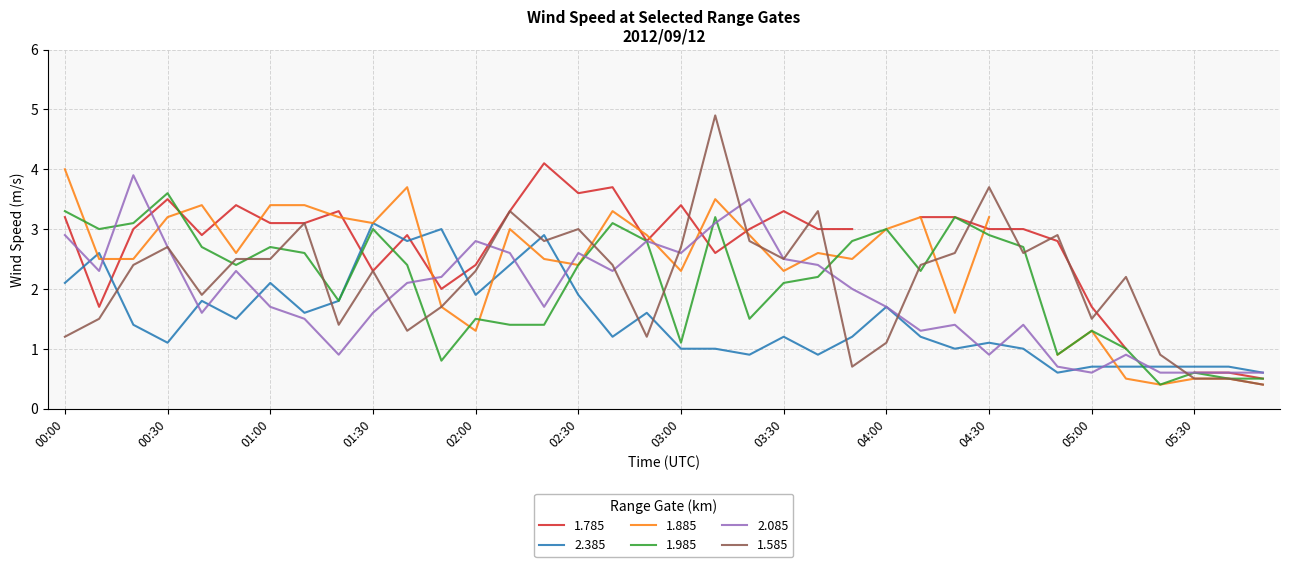

What is the label of the 13th point from the left?

02:00